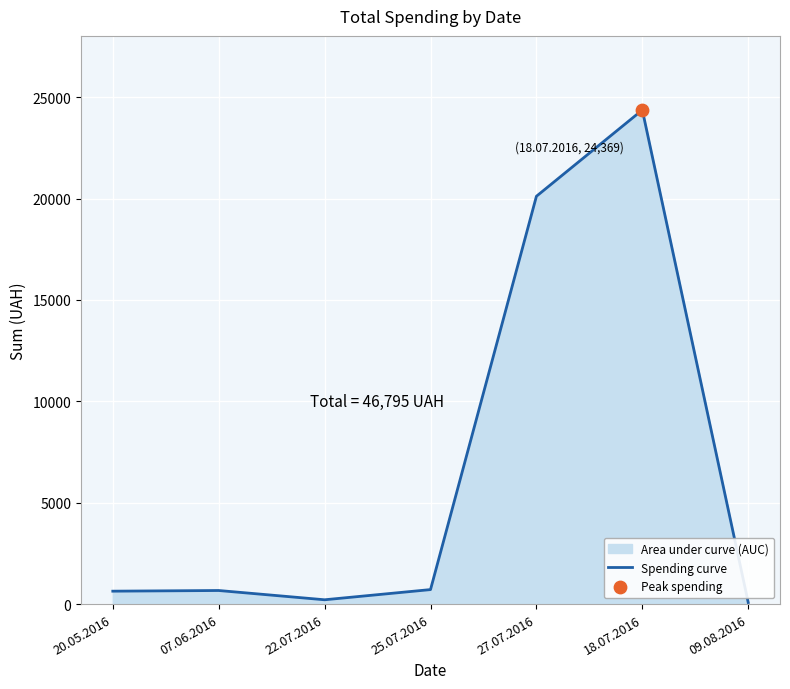

What is the change in value from 22.07.2016 to 09.08.2016?

-135.1